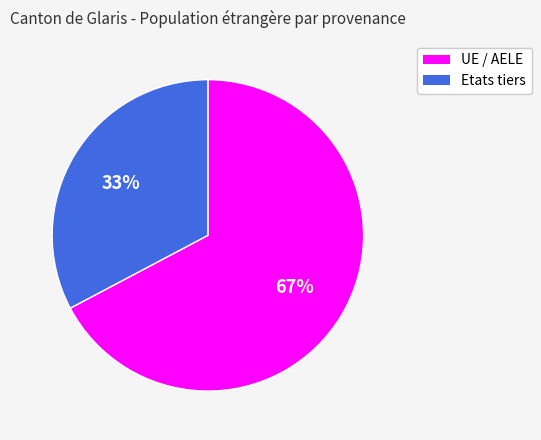

To the nearest percent, what is the combined percentage of UE / AELE and Etats tiers?

100%